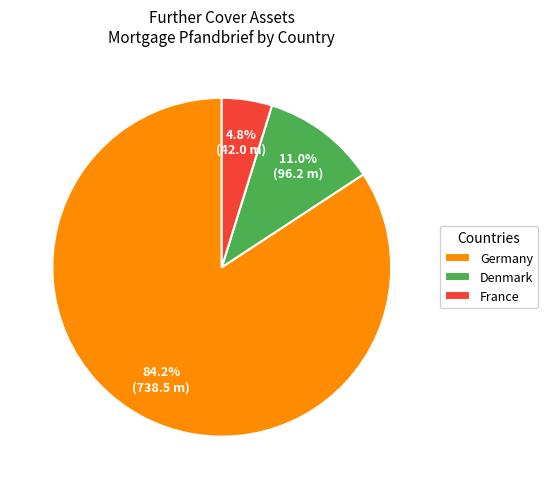

Which category has the biggest portion of the pie?

Germany